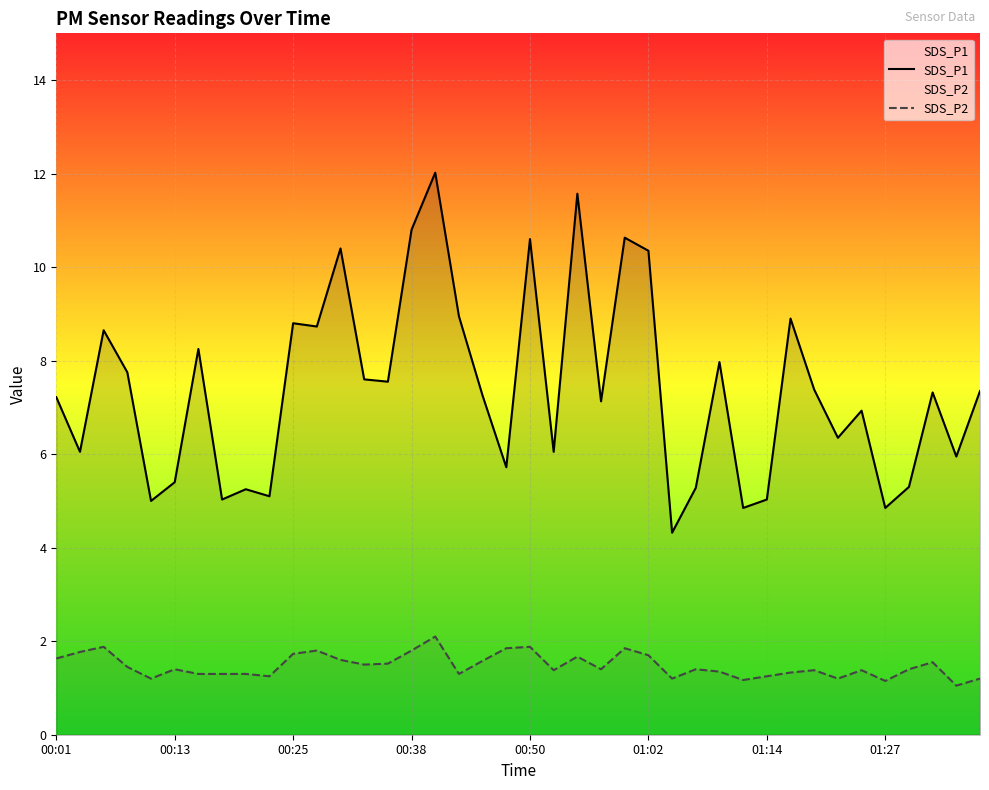

True or false: SDS_P2 and SDS_P1 cross at least once.

False